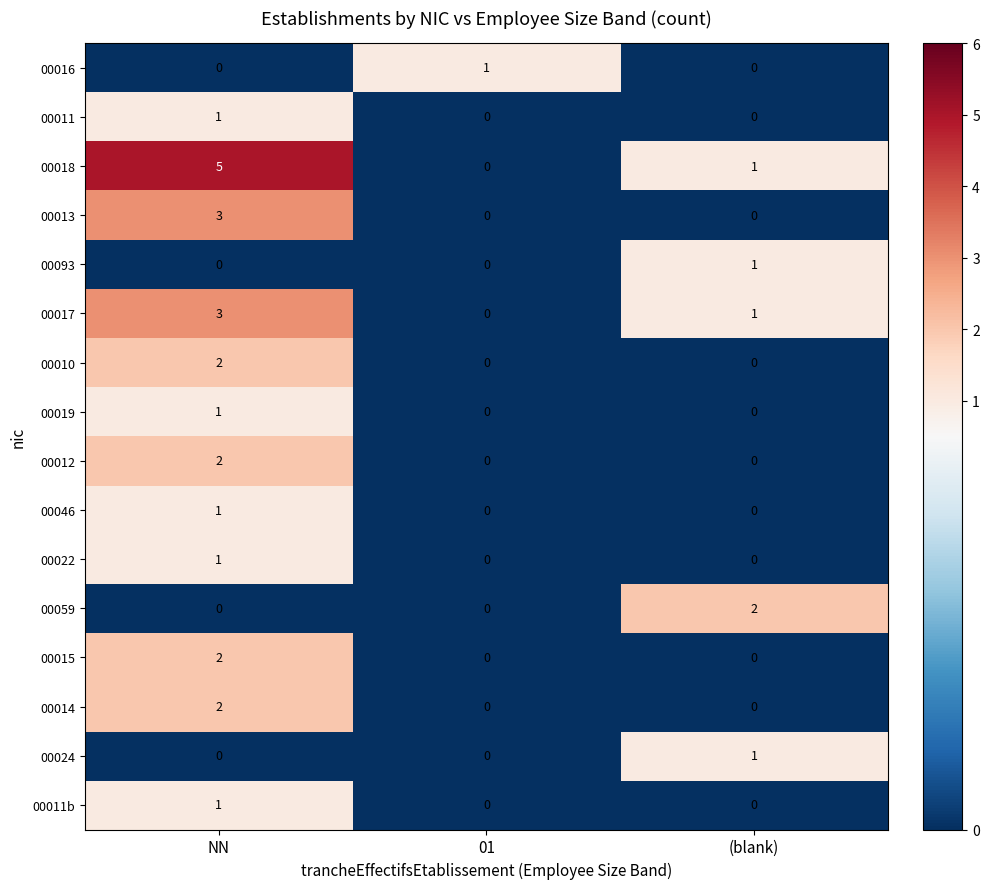

How many 00010 values are between 0 and 2?

3